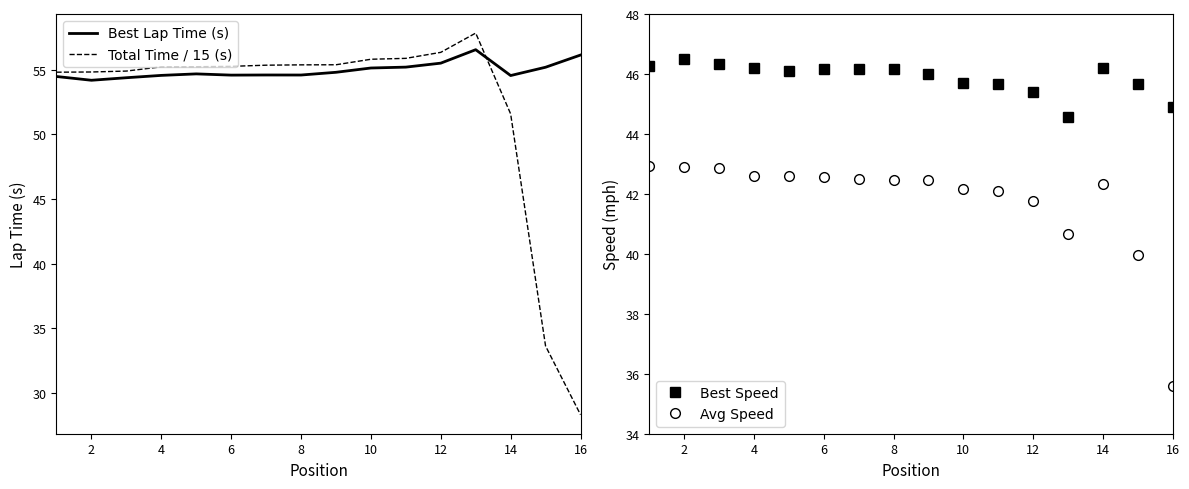

At which category does Best Lap Time (s) reach its first local valley?

2